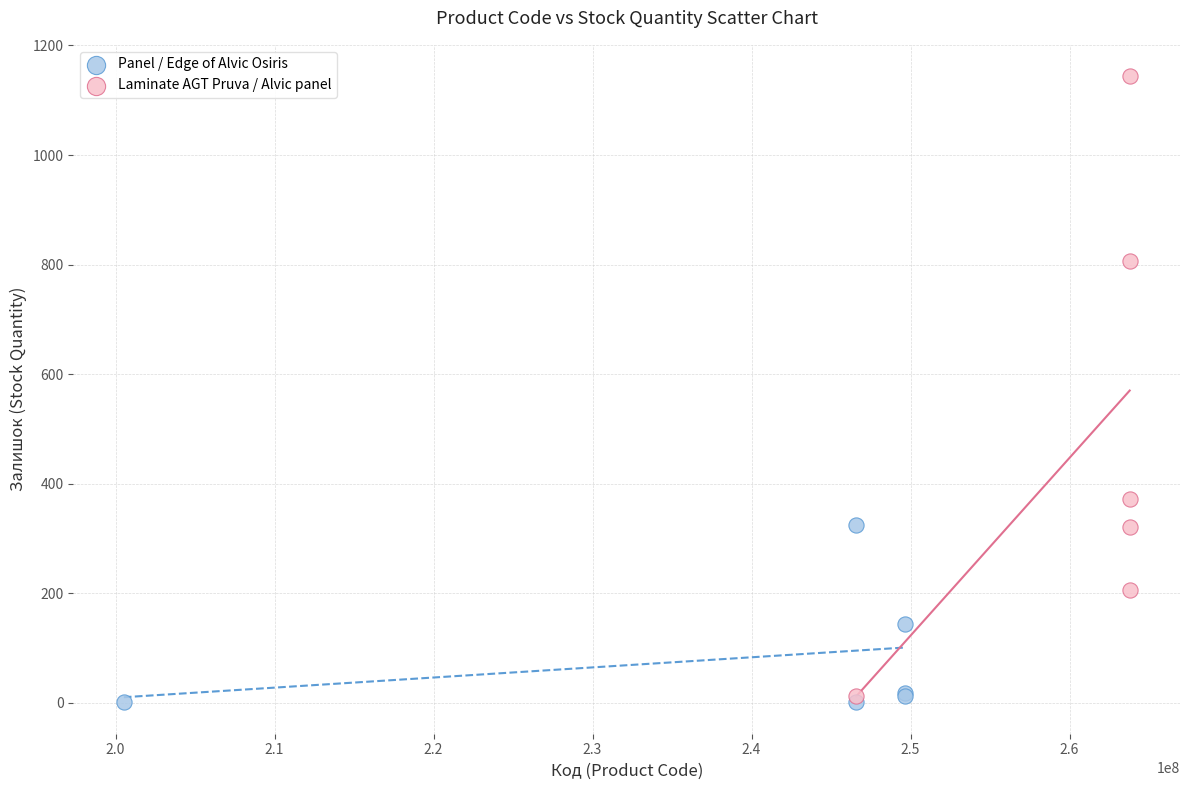

Which series contains the highest Y value?

Laminate AGT Pruva / Alvic panel